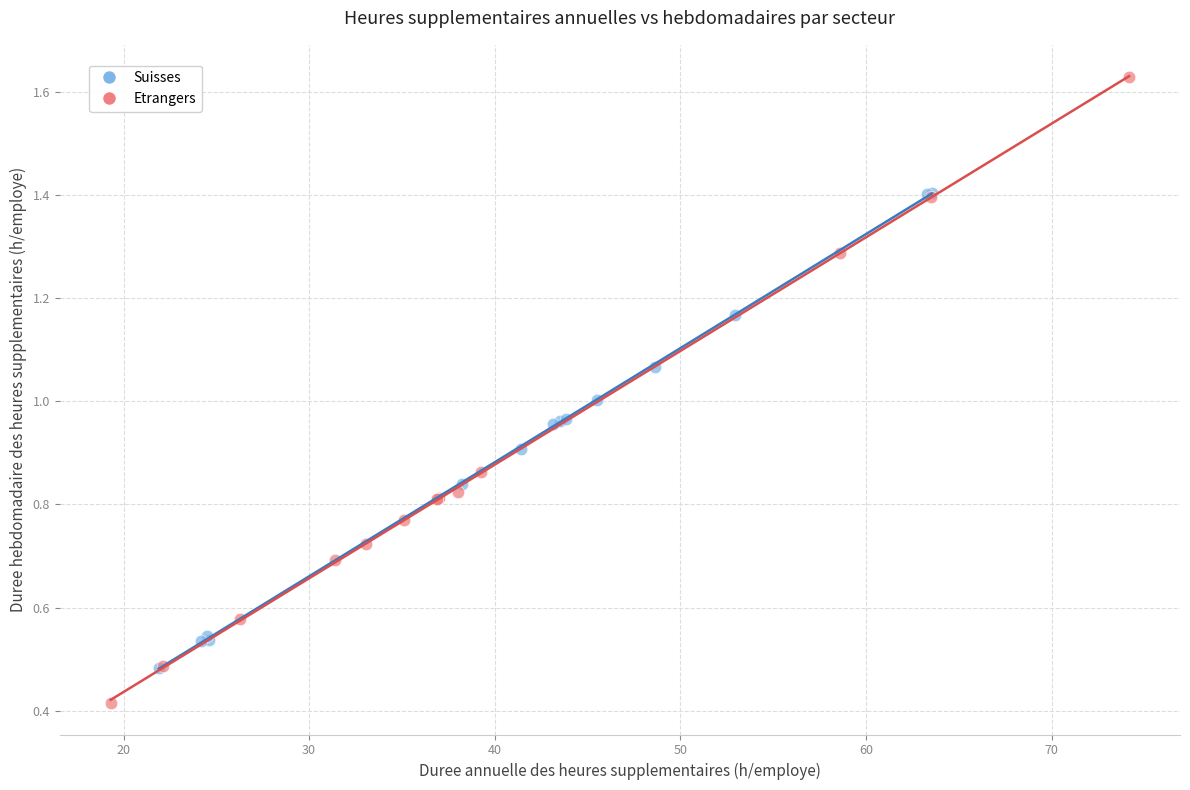

What are all the series names shown in the legend?

Suisses, Etrangers